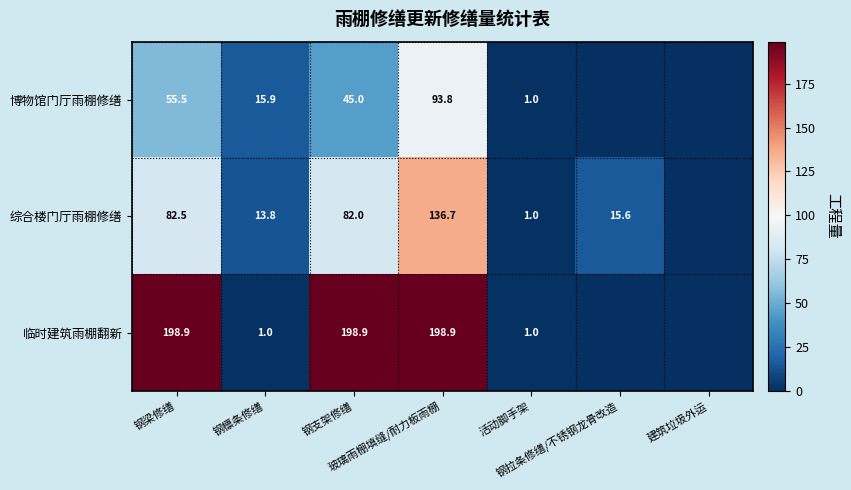

How many categories are shown in the chart?

7